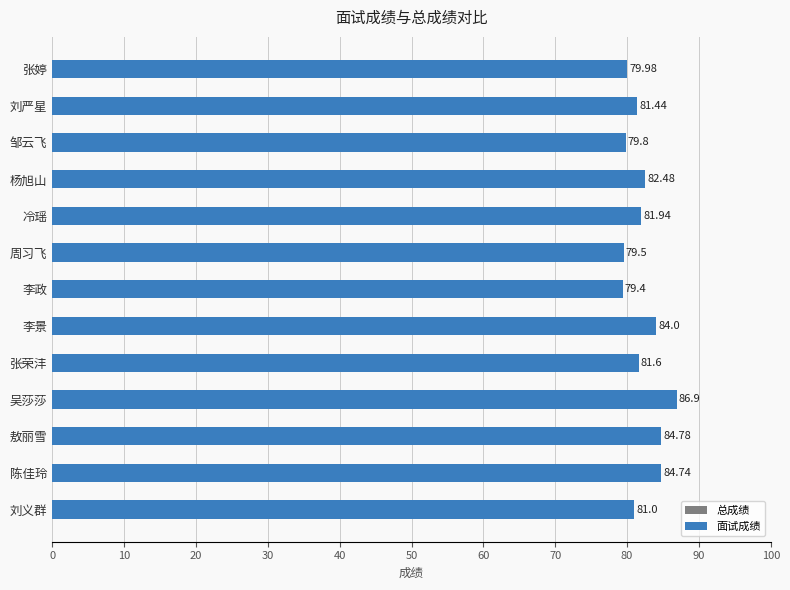

The value of 面试成绩 at 张荣沣 is 146.0. True or false?

False